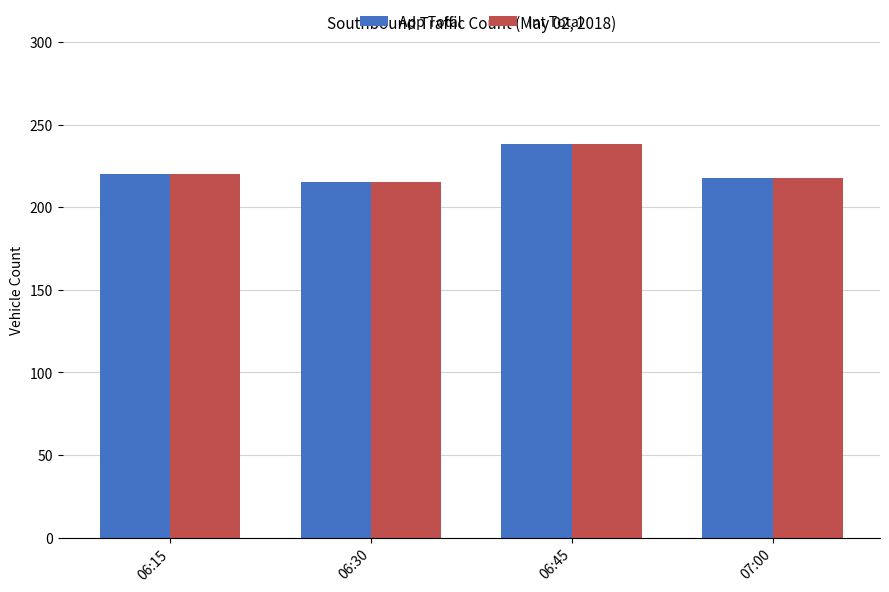

What is the minimum value for Int Total?

215